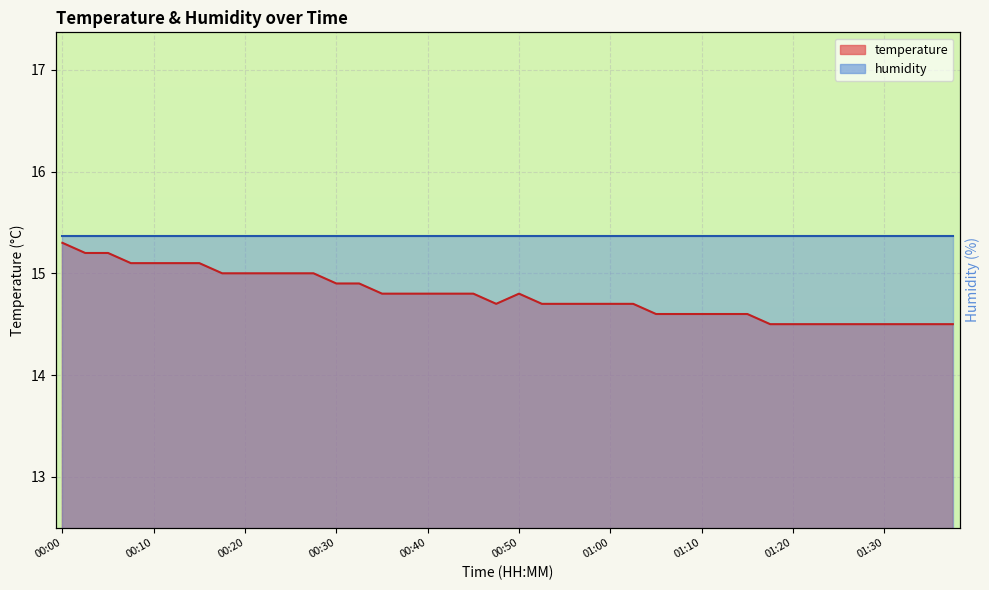

The value at 00:07 is 5.1. True or false?

False